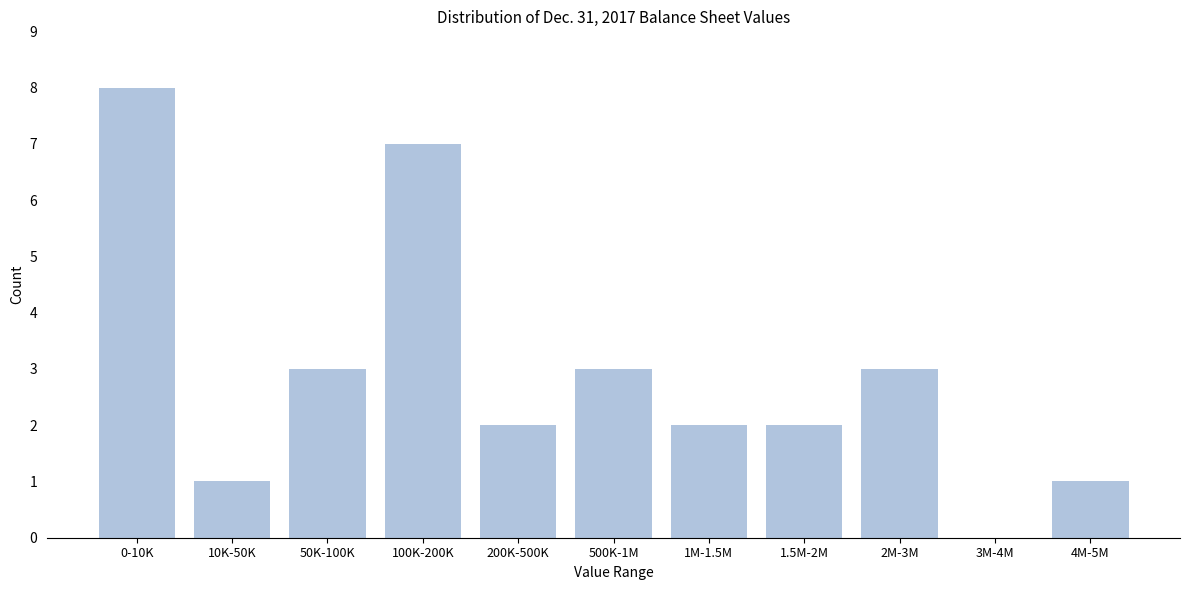

Reading left to right, list all the values displayed in this chart.

0-10K=8	10K-50K=1	50K-100K=3	100K-200K=7	200K-500K=2	500K-1M=3	1M-1.5M=2	1.5M-2M=2	2M-3M=3	3M-4M=0	4M-5M=1